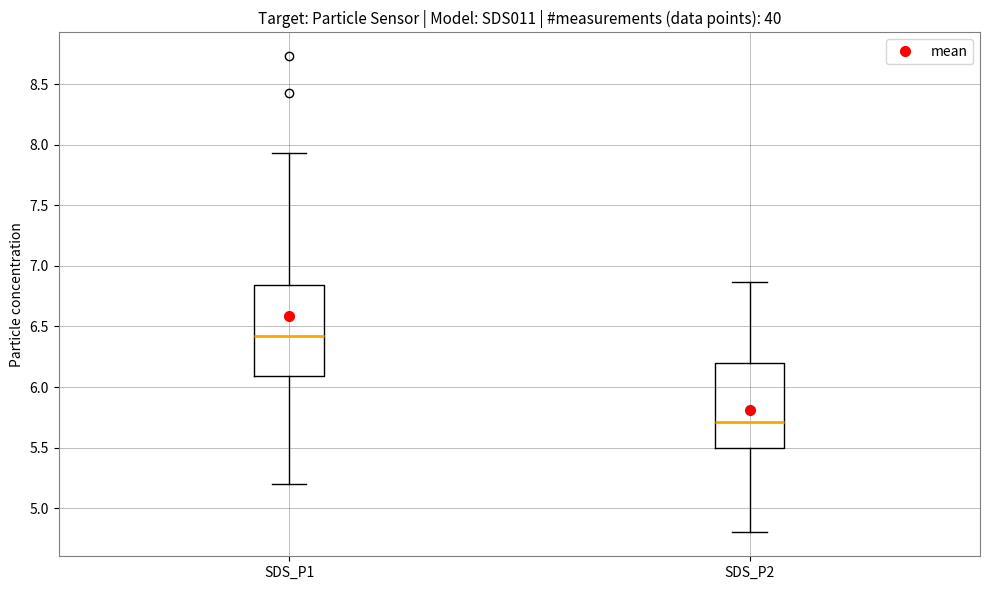

Which box's median line is the highest?

SDS_P1